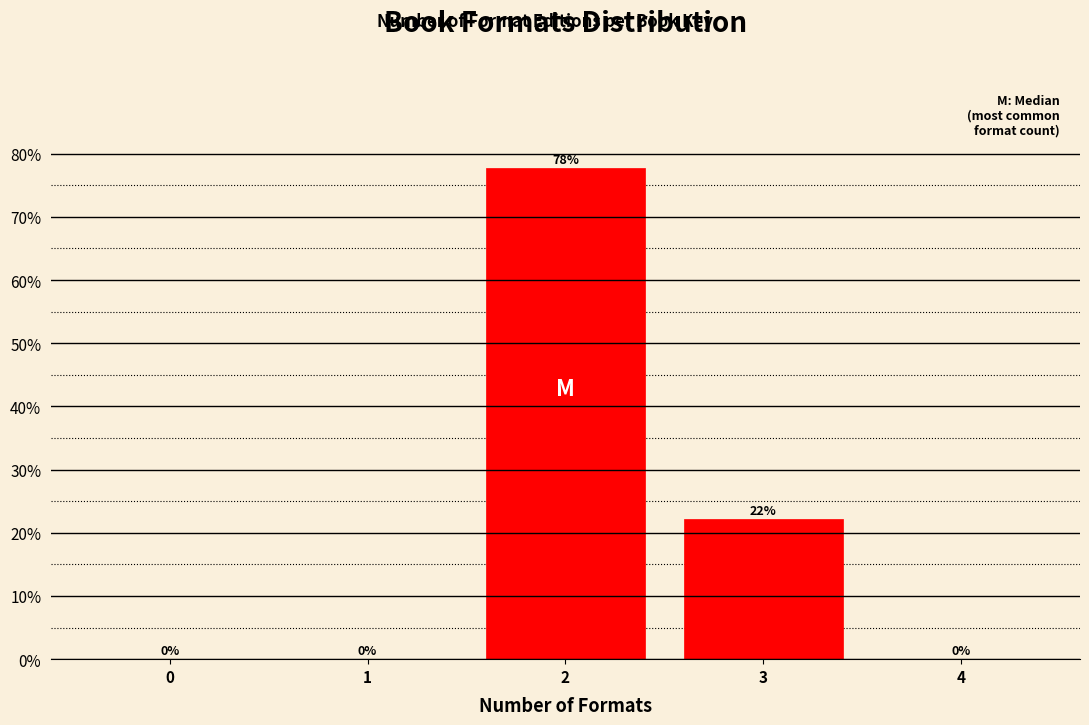

At which label is the value closest to 38?

3